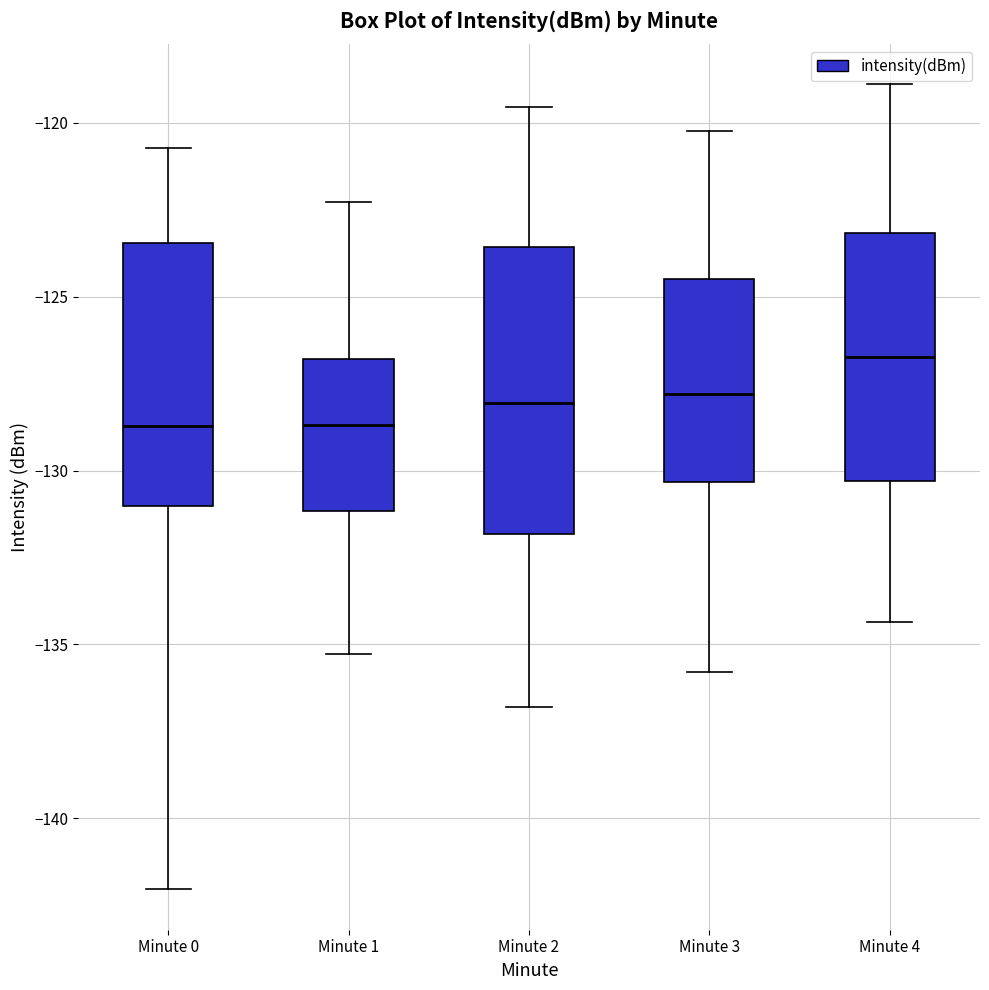

Reading left to right, transcribe this box plot: for each box, give where its median line is, the range the box spans, and where its two whiskers end, as read against the y-axis. The values are not printed on the chart, so give them approximately, as read against the axis.

Minute 0: median -128.5, box -131.0 to -123.5, whiskers -142.0 to -120.5
Minute 1: median -128.5, box -131.0 to -127.0, whiskers -135.5 to -122.5
Minute 2: median -128.0, box -132.0 to -123.5, whiskers -137.0 to -119.5
Minute 3: median -128.0, box -130.5 to -124.5, whiskers -136.0 to -120.0
Minute 4: median -126.5, box -130.5 to -123.0, whiskers -134.5 to -119.0